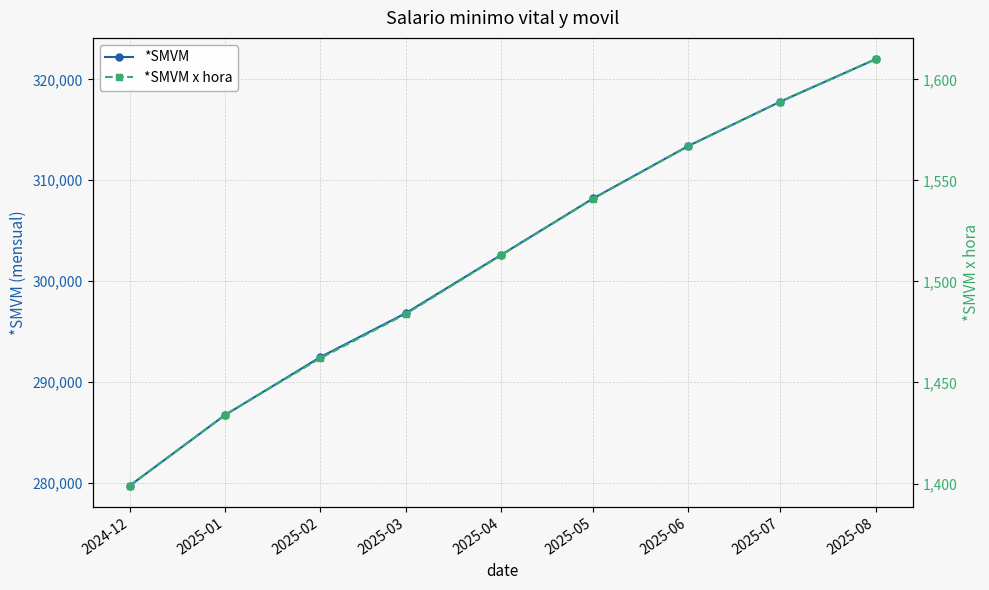

What is the minimum value for *SMVM x hora?

1399